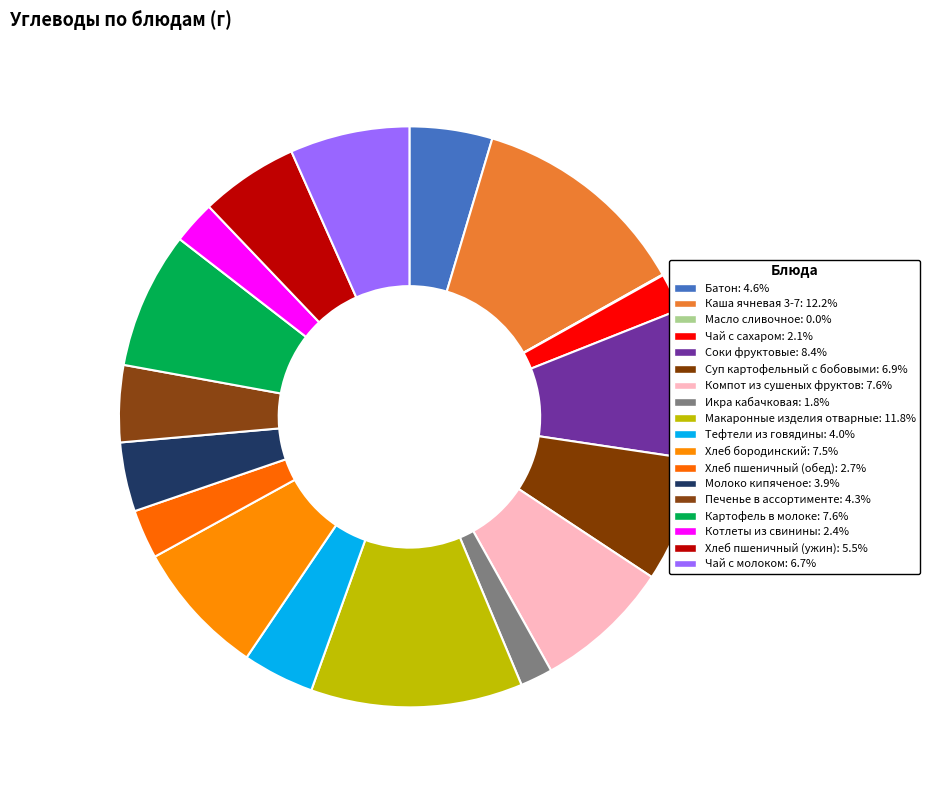

Which has a higher value, Печенье в ассортименте or Чай с сахаром?

Печенье в ассортименте